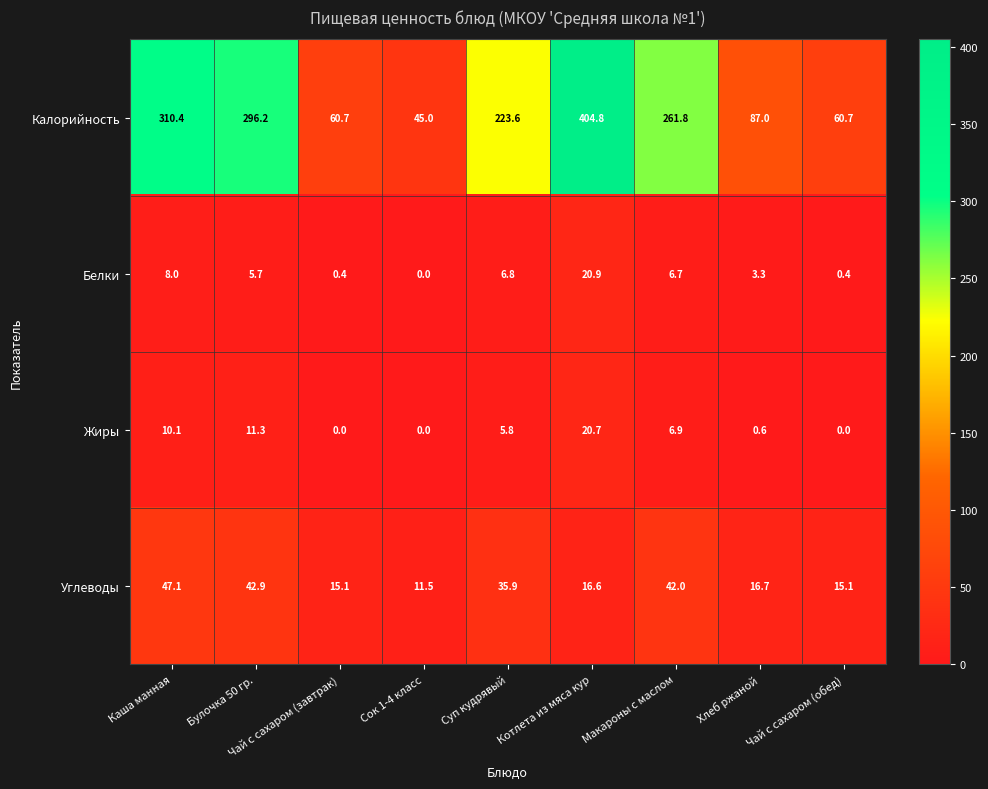

List the series in order of their peak value, lowest first.

Жиры, Белки, Углеводы, Калорийность